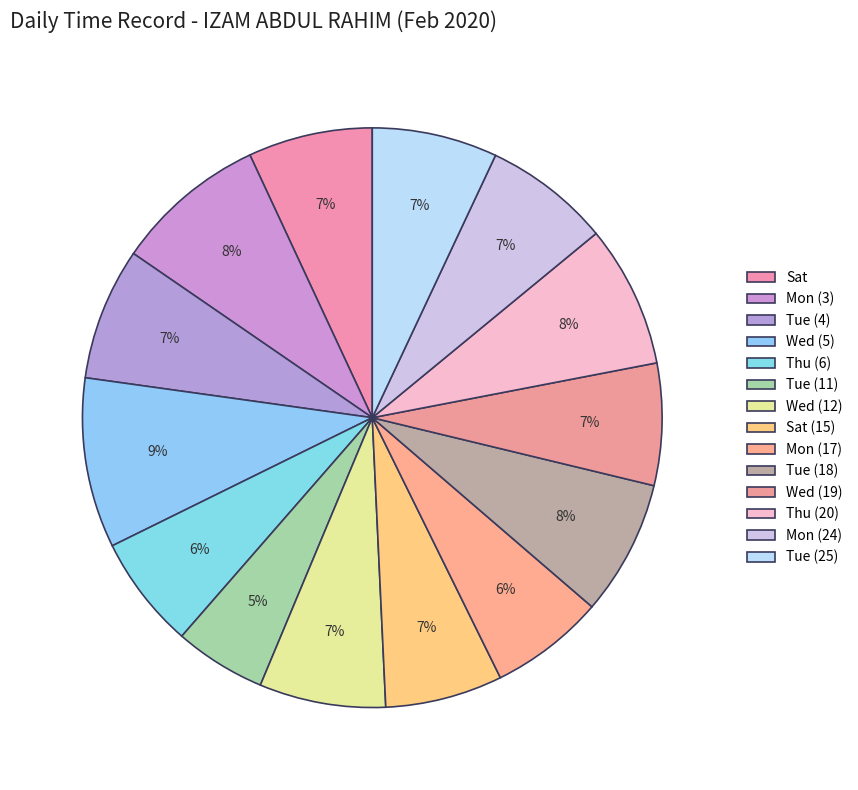

How many slices are in this pie chart?

14